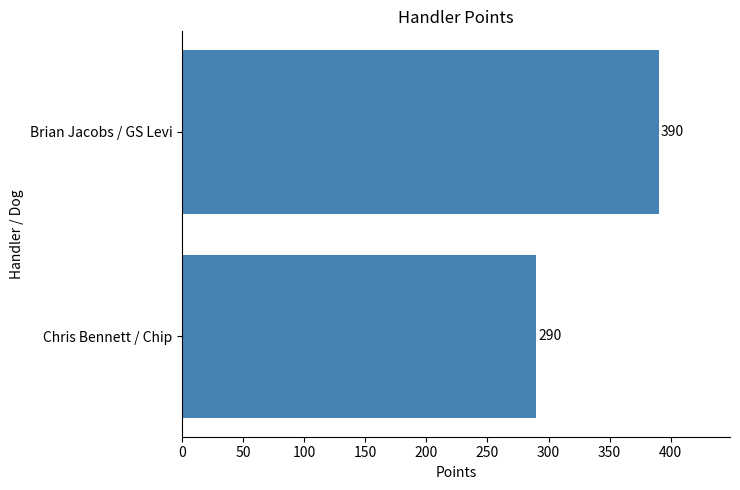

Rank the categories by value from highest to lowest.

Brian Jacobs / GS Levi, Chris Bennett / Chip